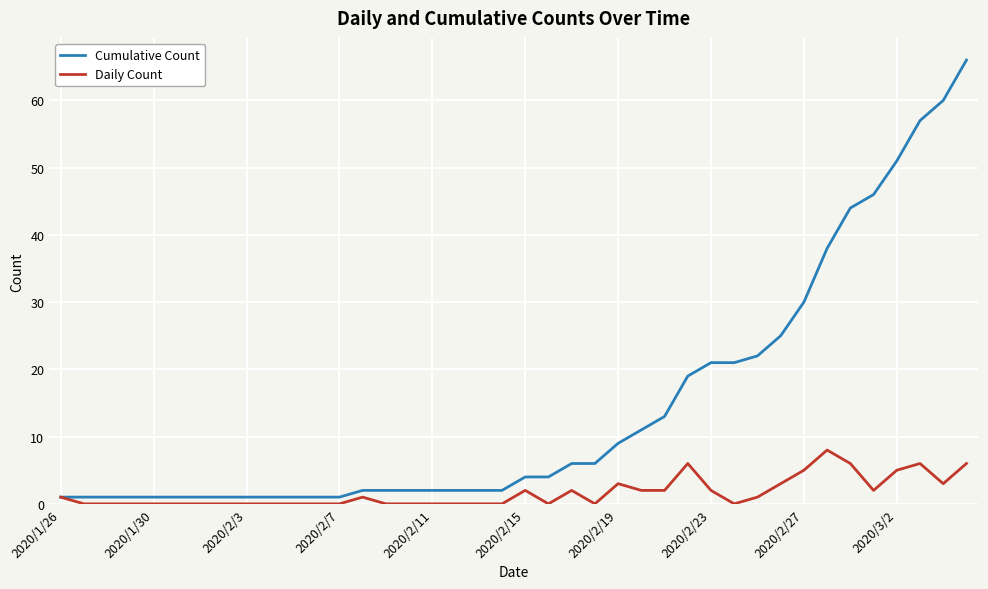

Rank the series by their maximum value, from lowest to highest.

Daily Count, Cumulative Count